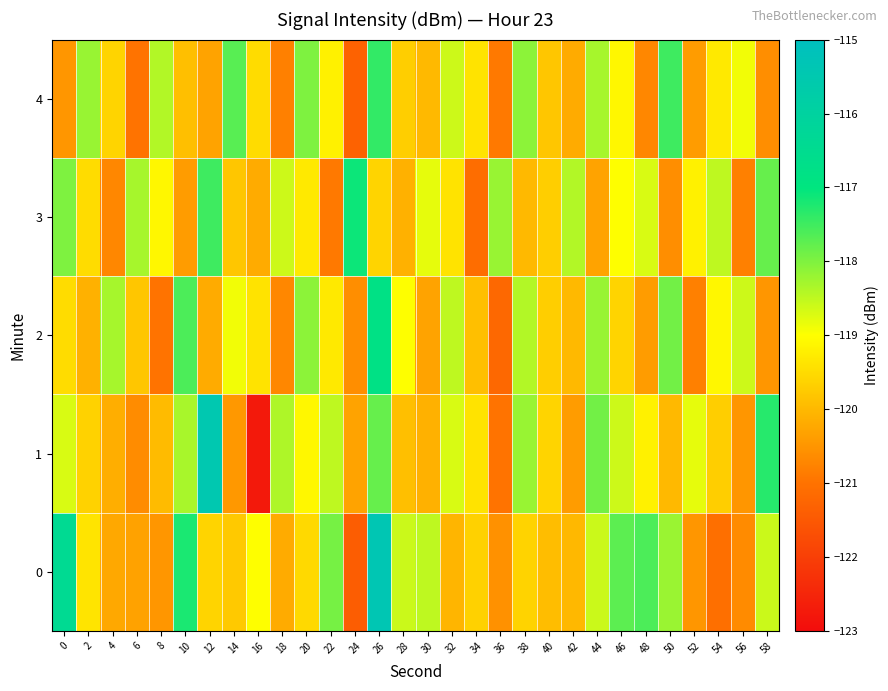

Reading left to right, list all the values displayed in this chart.

0: 0=-116.4	2=-119.4	4=-120.2	6=-120.3	8=-120.5	10=-117.2	12=-119.6	14=-119.8	16=-119.0	18=-120.2	20=-119.5	22=-117.9	24=-121.4	26=-115.4	28=-118.6	30=-118.5	32=-120.0	34=-119.6	36=-120.5	38=-119.6	40=-119.9	42=-120.0	44=-118.6	46=-117.7	48=-117.6	50=-118.2	52=-120.5	54=-121.1	56=-120.6	58=-118.6
1: 0=-118.7	2=-119.6	4=-120.2	6=-120.6	8=-120.0	10=-118.3	12=-115.5	14=-120.5	16=-122.7	18=-118.4	20=-119.1	22=-118.5	24=-120.3	26=-117.8	28=-119.9	30=-120.1	32=-118.7	34=-119.4	36=-121.0	38=-118.2	40=-119.6	42=-120.4	44=-117.9	46=-118.6	48=-119.2	50=-120.0	52=-118.8	54=-119.7	56=-120.5	58=-117.3
2: 0=-119.5	2=-120.1	4=-118.3	6=-119.8	8=-121.0	10=-117.6	12=-120.2	14=-118.9	16=-119.4	18=-120.7	20=-118.1	22=-119.3	24=-120.6	26=-116.8	28=-119.0	30=-120.3	32=-118.5	34=-119.9	36=-121.2	38=-118.4	40=-119.7	42=-120.0	44=-118.2	46=-119.6	48=-120.4	50=-117.9	52=-120.8	54=-119.1	56=-118.6	58=-120.5
3: 0=-118.0	2=-119.5	4=-120.7	6=-118.3	8=-119.1	10=-120.4	12=-117.5	14=-119.8	16=-120.2	18=-118.6	20=-119.3	22=-120.9	24=-117.1	26=-119.6	28=-120.1	30=-118.8	32=-119.4	34=-121.1	36=-118.2	38=-120.0	40=-119.7	42=-118.4	44=-120.3	46=-119.0	48=-118.7	50=-120.6	52=-119.2	54=-118.5	56=-120.8	58=-117.8
4: 0=-120.5	2=-118.2	4=-119.6	6=-121.0	8=-118.4	10=-119.9	12=-120.3	14=-117.7	16=-119.5	18=-120.8	20=-118.0	22=-119.2	24=-121.3	26=-117.4	28=-119.7	30=-120.0	32=-118.6	34=-119.4	36=-120.9	38=-118.1	40=-119.8	42=-120.2	44=-118.3	46=-119.1	48=-120.7	50=-117.5	52=-120.4	54=-119.3	56=-118.9	58=-120.6